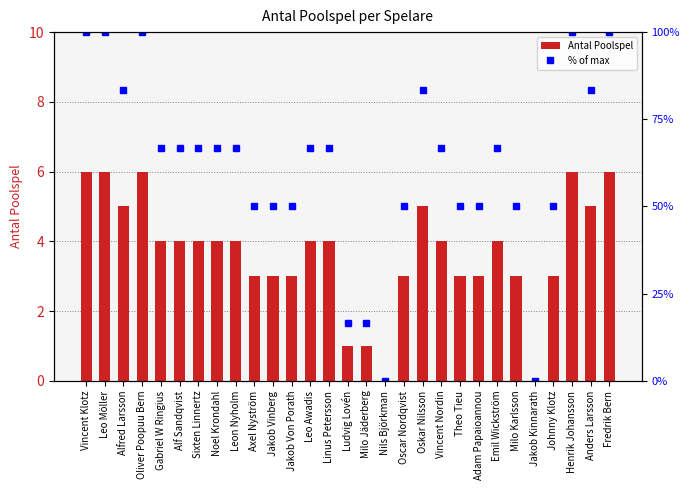

At which category is the sum across all series the highest?

Vincent Klotz